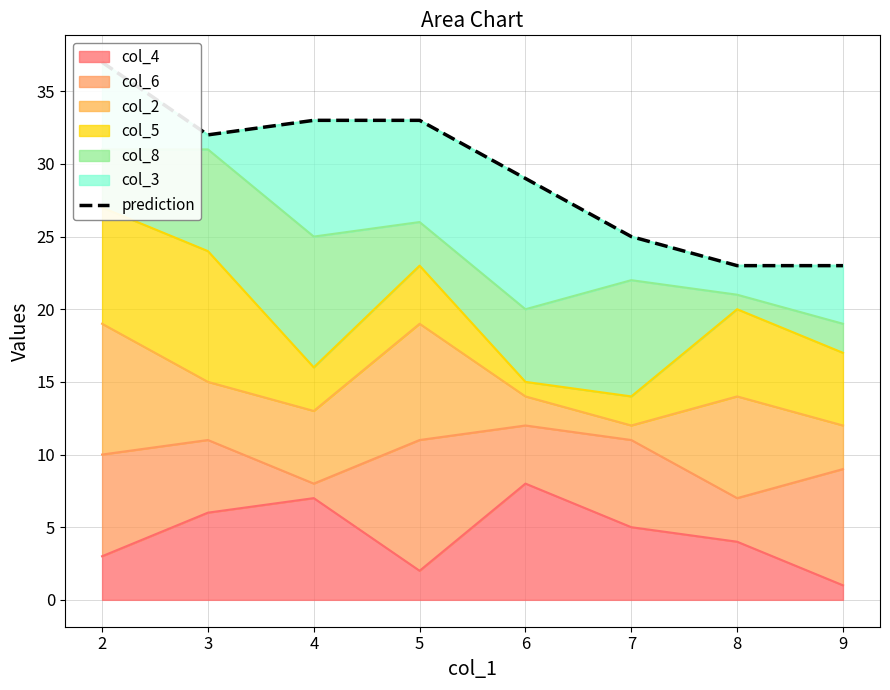

What is the difference between the second highest and second lowest values?

10